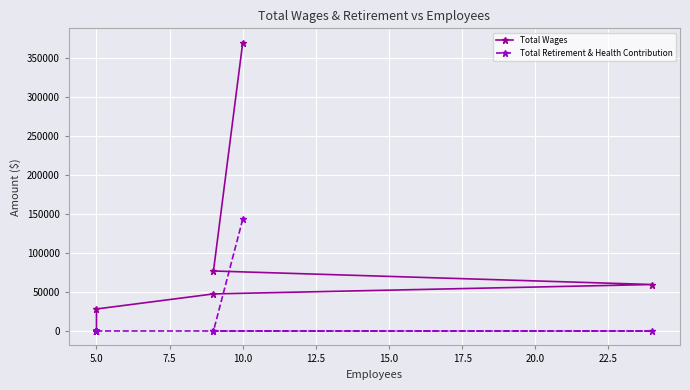

How many lines are shown in the chart?

2